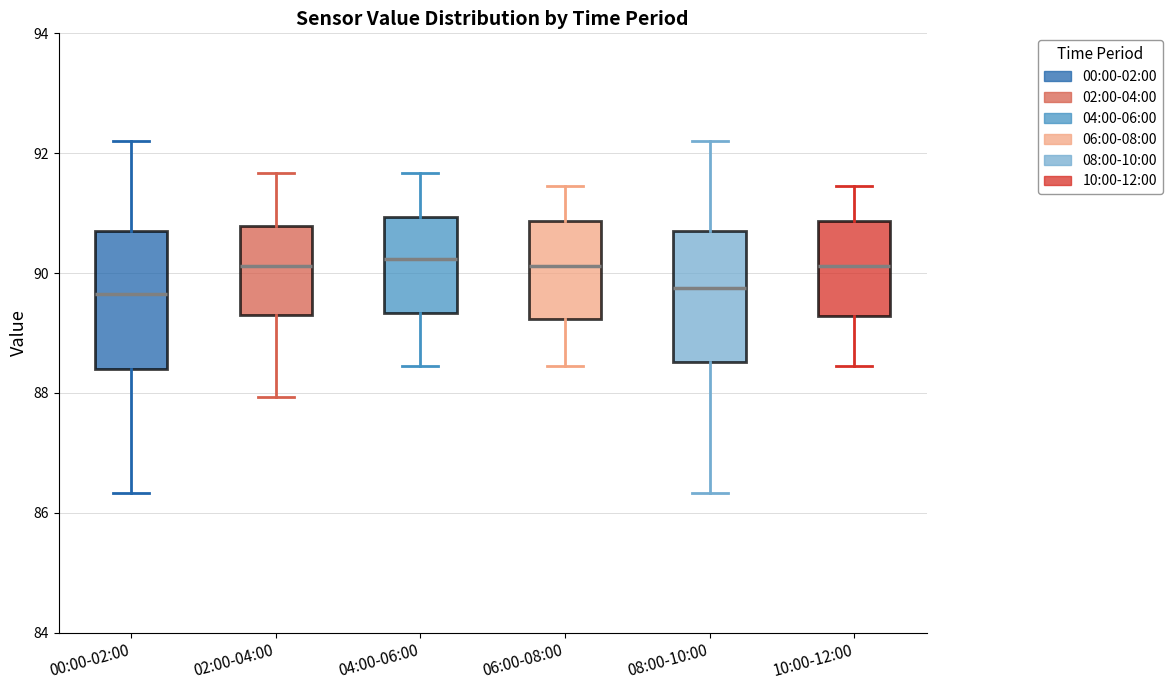

Reading left to right, read every box against the y-axis: the position of its median line, the range the box covers, and the ends of its whiskers. The values are not printed on the chart, so give them approximately, as read against the axis.

00:00-02:00: median 89.6, box 88.4 to 90.8, whiskers 86.4 to 92.2
02:00-04:00: median 90.2, box 89.4 to 90.8, whiskers 88.0 to 91.6
04:00-06:00: median 90.2, box 89.4 to 91.0, whiskers 88.4 to 91.6
06:00-08:00: median 90.2, box 89.2 to 90.8, whiskers 88.4 to 91.4
08:00-10:00: median 89.8, box 88.6 to 90.8, whiskers 86.4 to 92.2
10:00-12:00: median 90.2, box 89.2 to 90.8, whiskers 88.4 to 91.4